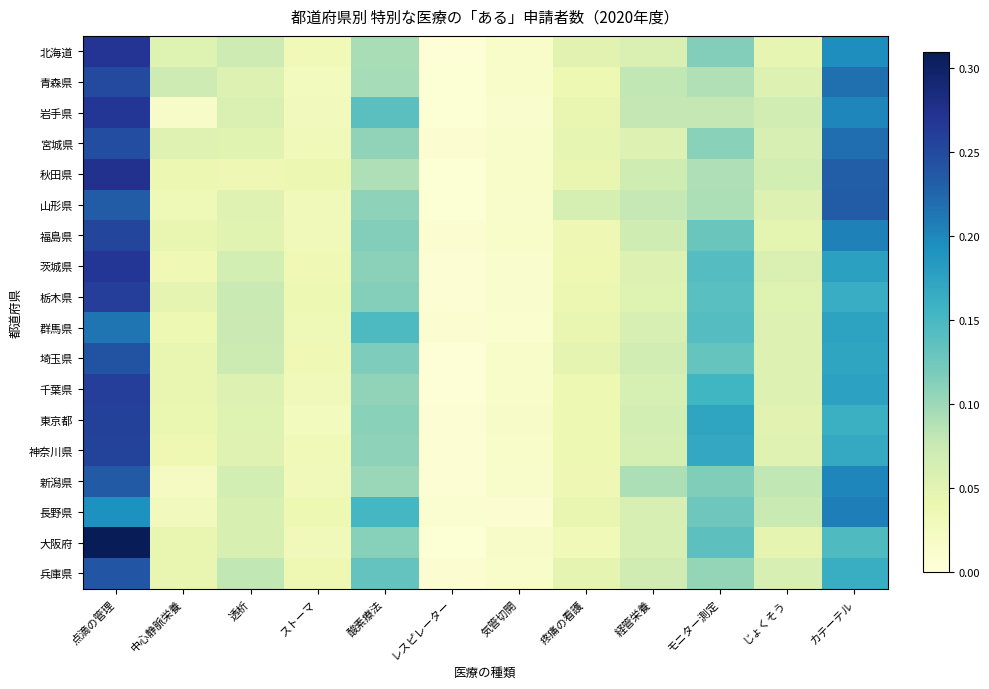

At how many categories does at least one series exceed 0?

12